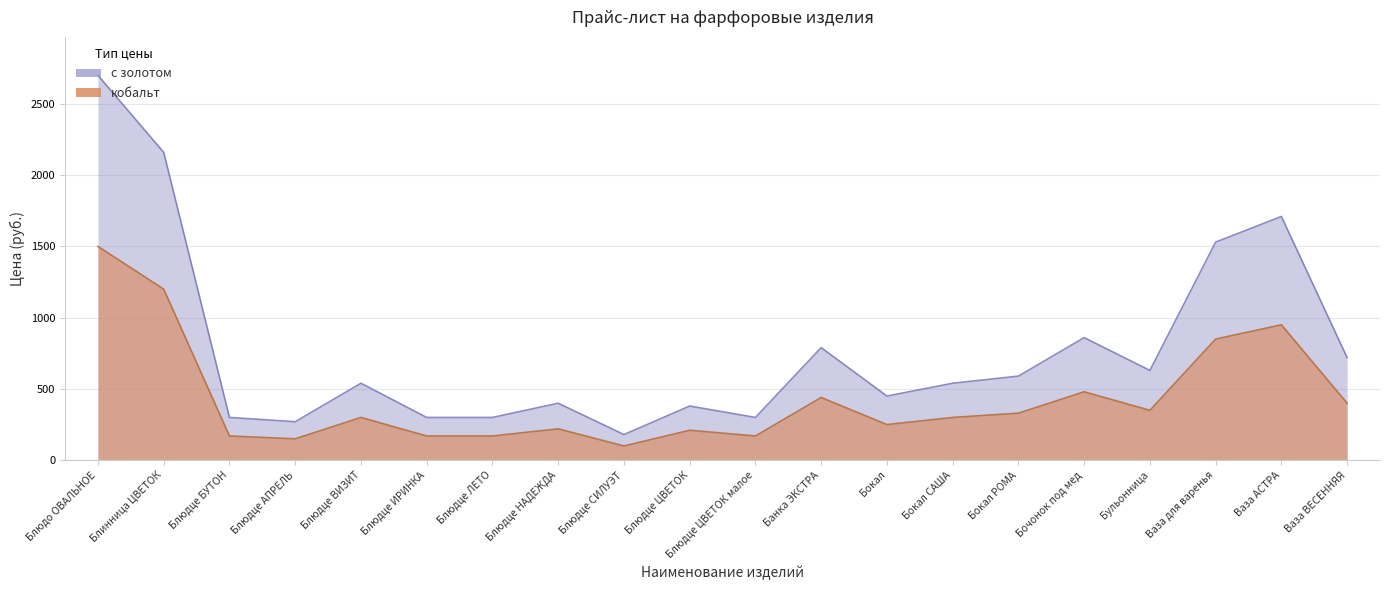

True or false: кобальт and с золотом cross at least once.

False